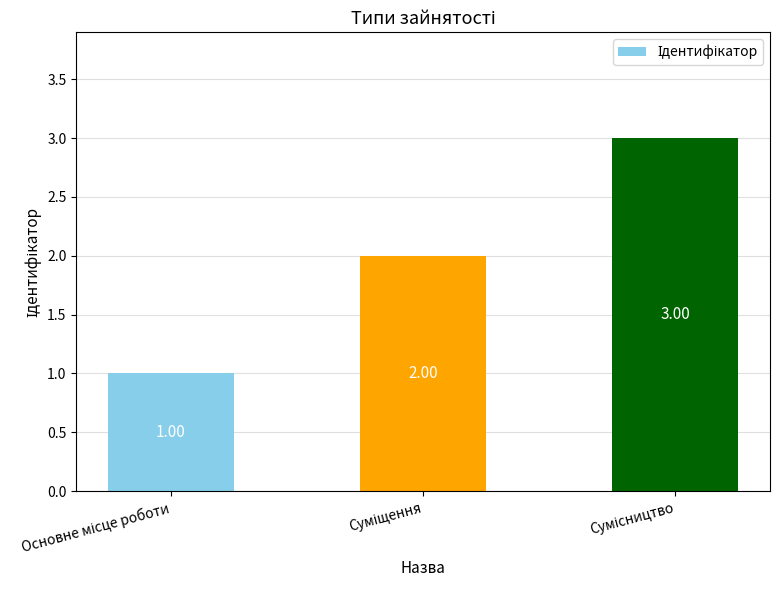

Reading left to right, transcribe all the data shown in this chart.

Основне місце роботи=1	Суміщення=2	Сумісництво=3